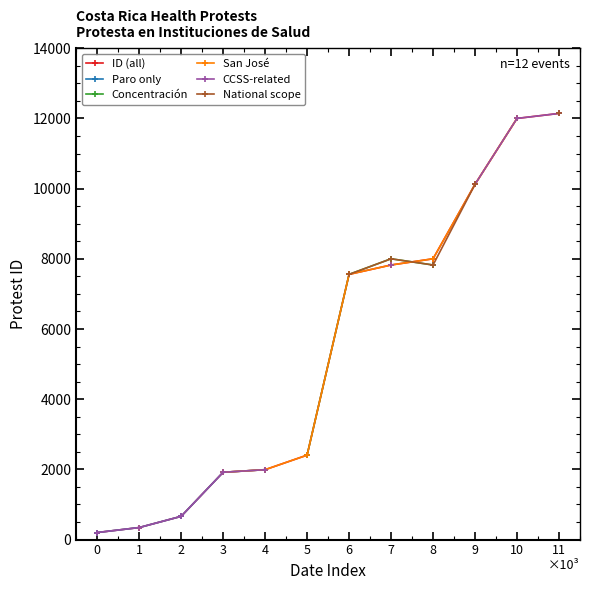

Is the value of San José at 11 greater than the value of ID (all) at 8?

No